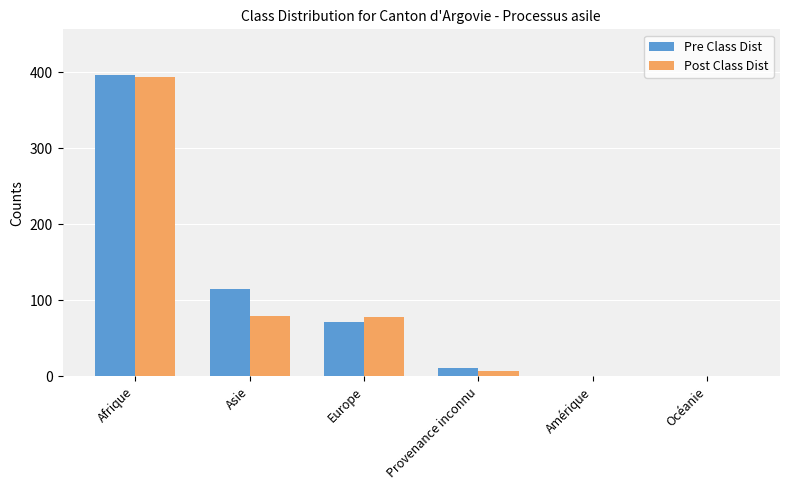

What is the spread (max minus min) of values at Asie?

36